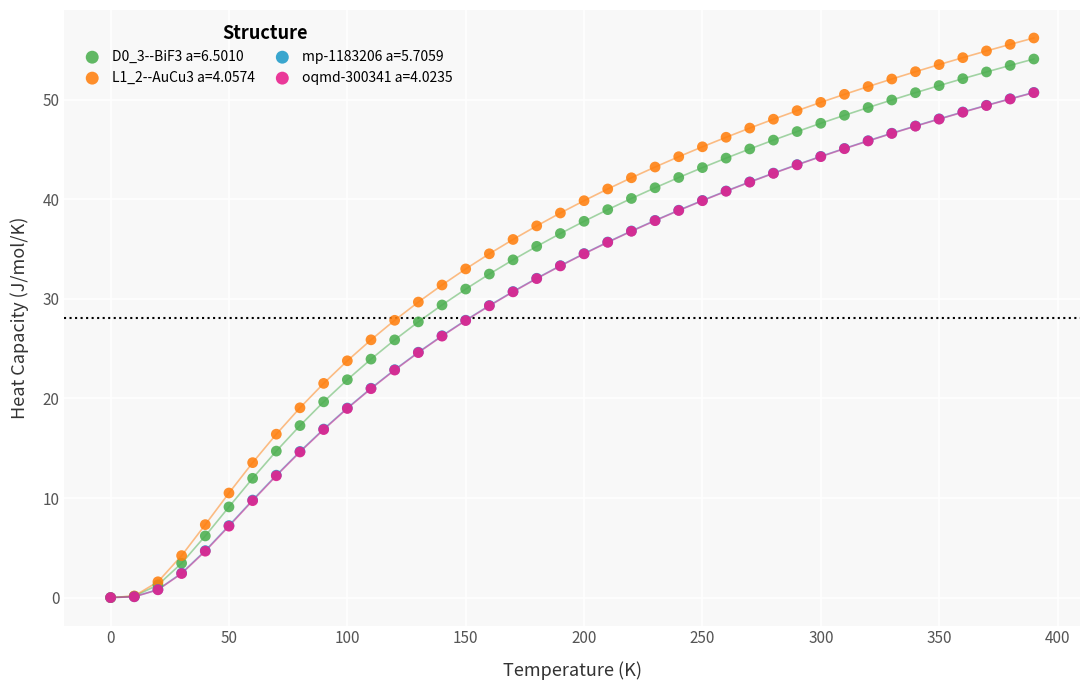

What are all the series names shown in the legend?

D0_3--BiF3 a=6.5010, L1_2--AuCu3 a=4.0574, mp-1183206 a=5.7059, oqmd-300341 a=4.0235